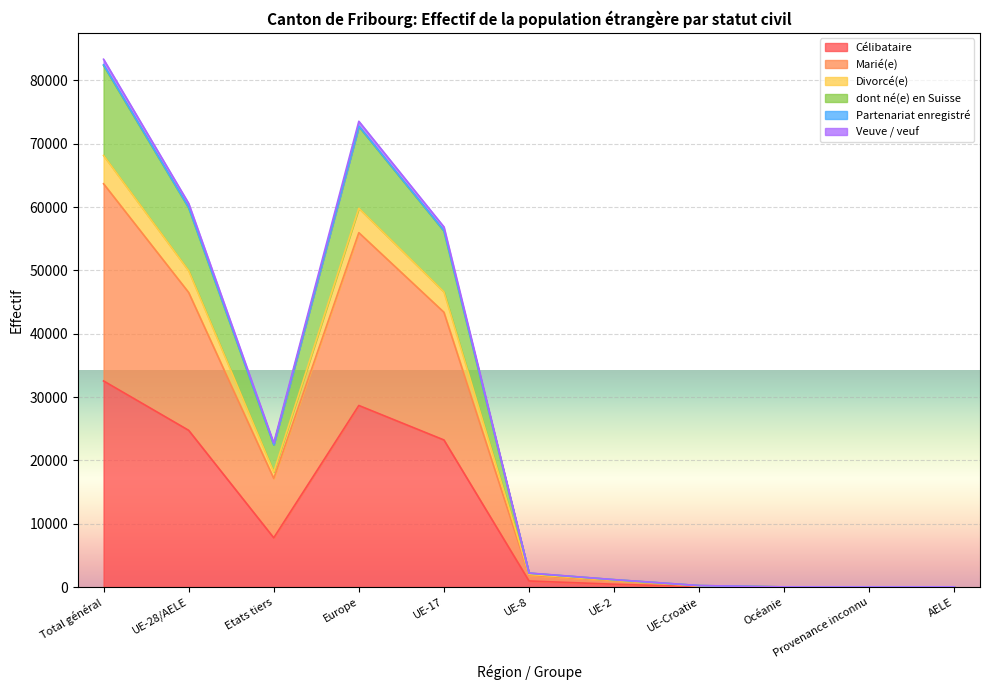

What is the minimum value for Partenariat enregistré?

28